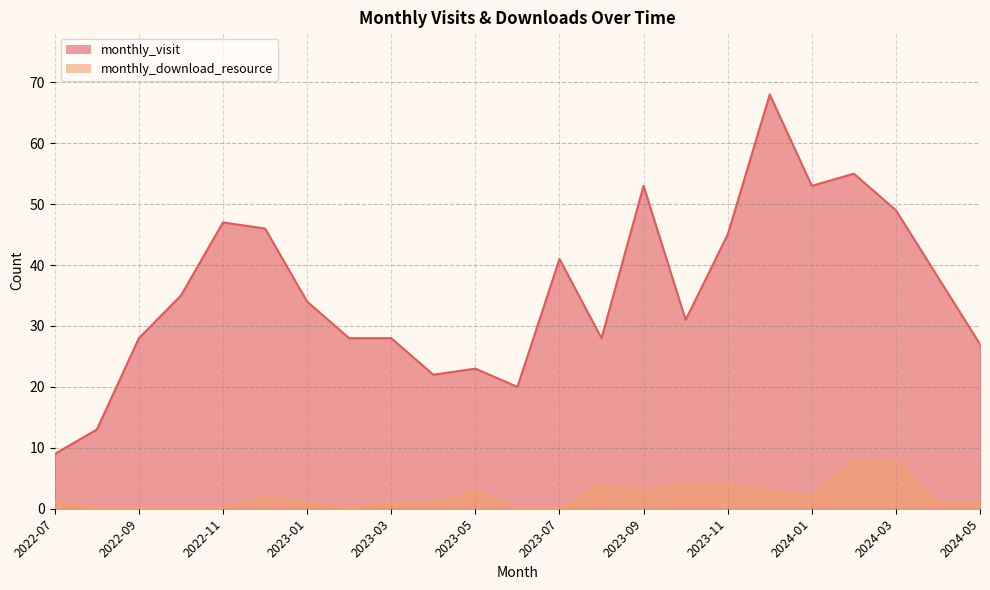

Rank the series by their maximum value, from lowest to highest.

monthly_download_resource, monthly_visit